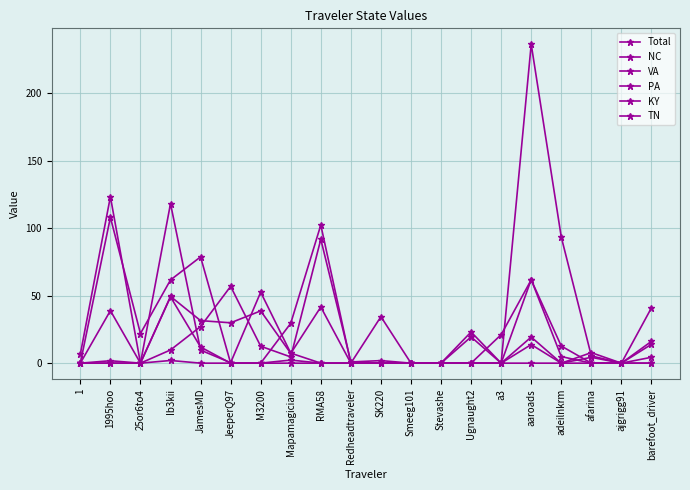

Reading left to right, transcribe all the data shown in this chart.

Total: 1=0.0	1995hoo=0.0	25or6to4=0.0	Ib3kii=2.0	JamesMD=0.0	JeeperQ97=0.0	M3200=0.0	Mapamagician=0.0	RMA58=0.0	Redheadtraveler=0.0	SK220=0.0	Smeeg101=0.0	Stevashe=0.0	Ugnaught2=0.0	a3=0.0	aaroads=0.0	adeilnkrm=0.0	afarina=0.0	ajgrigg91=0.0	barefoot_driver=0.0
NC: 1=0.0	1995hoo=107.9	25or6to4=21.9	Ib3kii=61.6	JamesMD=78.7	JeeperQ97=0.0	M3200=0.0	Mapamagician=29.5	RMA58=102.2	Redheadtraveler=0.0	SK220=34.4	Smeeg101=0.0	Stevashe=0.0	Ugnaught2=23.1	a3=0.0	aaroads=236.0	adeilnkrm=93.3	afarina=5.4	ajgrigg91=0.0	barefoot_driver=40.9
VA: 1=6.7	1995hoo=123.2	25or6to4=0.0	Ib3kii=9.8	JamesMD=27.1	JeeperQ97=56.8	M3200=12.5	Mapamagician=4.6	RMA58=91.7	Redheadtraveler=0.9	SK220=1.9	Smeeg101=0.0	Stevashe=0.0	Ugnaught2=19.4	a3=0.0	aaroads=61.9	adeilnkrm=4.9	afarina=0.0	ajgrigg91=0.0	barefoot_driver=13.9
PA: 1=0.0	1995hoo=38.9	25or6to4=0.0	Ib3kii=49.4	JamesMD=31.5	JeeperQ97=29.9	M3200=38.7	Mapamagician=7.2	RMA58=41.5	Redheadtraveler=0.0	SK220=0.0	Smeeg101=0.0	Stevashe=0.0	Ugnaught2=0.0	a3=21.1	aaroads=61.6	adeilnkrm=12.7	afarina=0.0	ajgrigg91=0.0	barefoot_driver=4.3
KY: 1=0.0	1995hoo=1.8	25or6to4=0.0	Ib3kii=49.1	JamesMD=11.9	JeeperQ97=0.0	M3200=0.0	Mapamagician=2.3	RMA58=0.0	Redheadtraveler=0.0	SK220=0.0	Smeeg101=0.0	Stevashe=0.0	Ugnaught2=0.0	a3=0.0	aaroads=13.8	adeilnkrm=0.0	afarina=7.8	ajgrigg91=0.0	barefoot_driver=16.1
TN: 1=0.0	1995hoo=0.0	25or6to4=0.0	Ib3kii=118.1	JamesMD=9.7	JeeperQ97=0.3	M3200=52.5	Mapamagician=7.4	RMA58=0.0	Redheadtraveler=0.0	SK220=0.0	Smeeg101=0.0	Stevashe=0.0	Ugnaught2=0.0	a3=0.0	aaroads=19.3	adeilnkrm=0.0	afarina=4.3	ajgrigg91=0.0	barefoot_driver=0.0